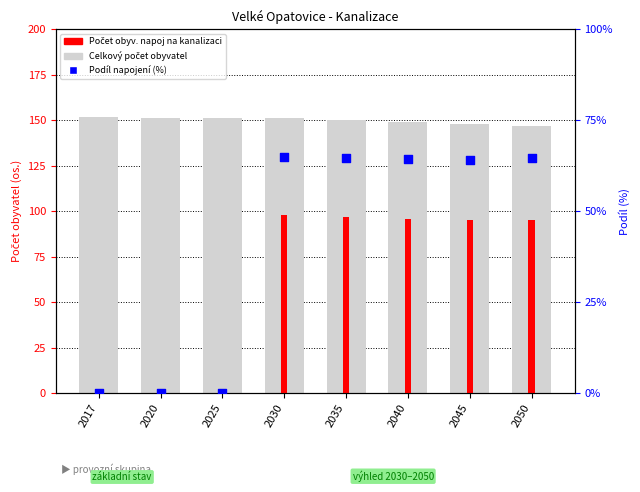

Which series reaches the maximum Y coordinate?

Celkový počet obyvatel